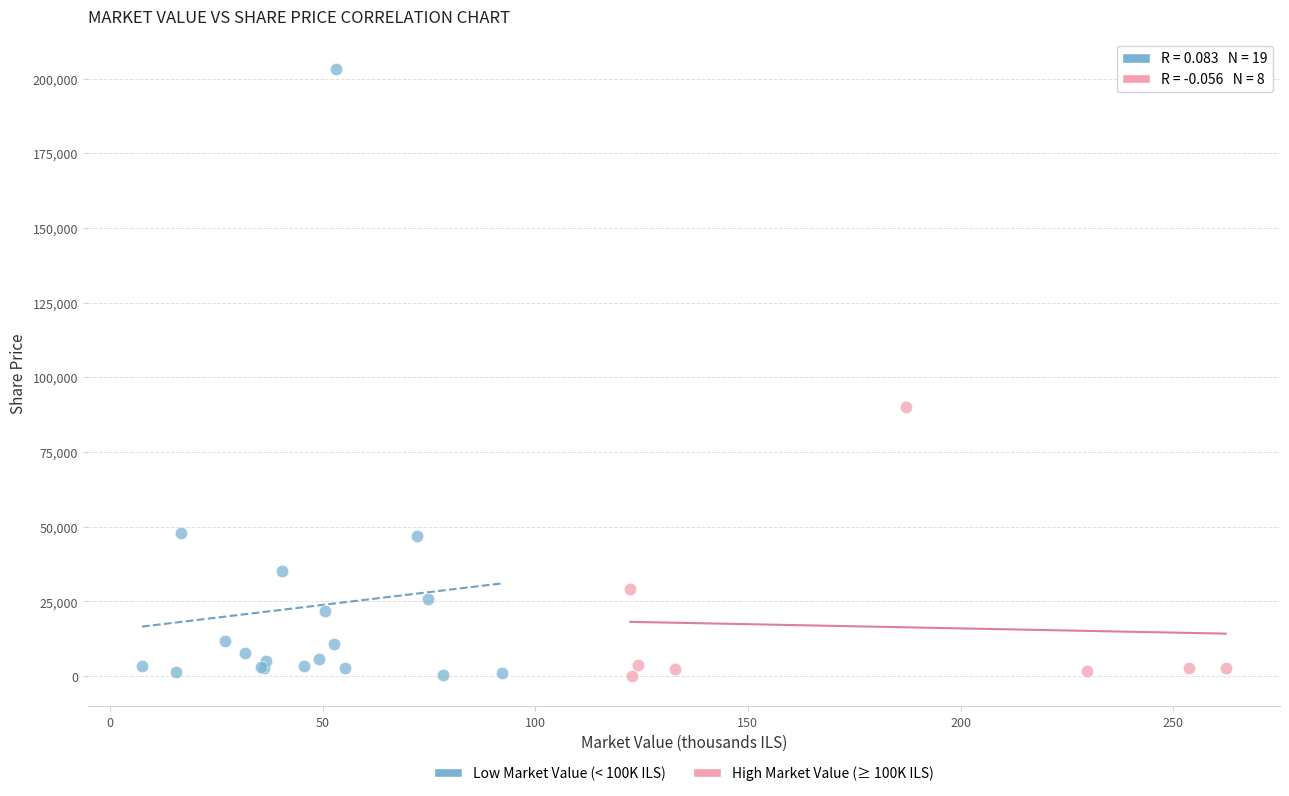

Which series reaches the maximum Y coordinate?

Low Market Value (< 100K ILS)